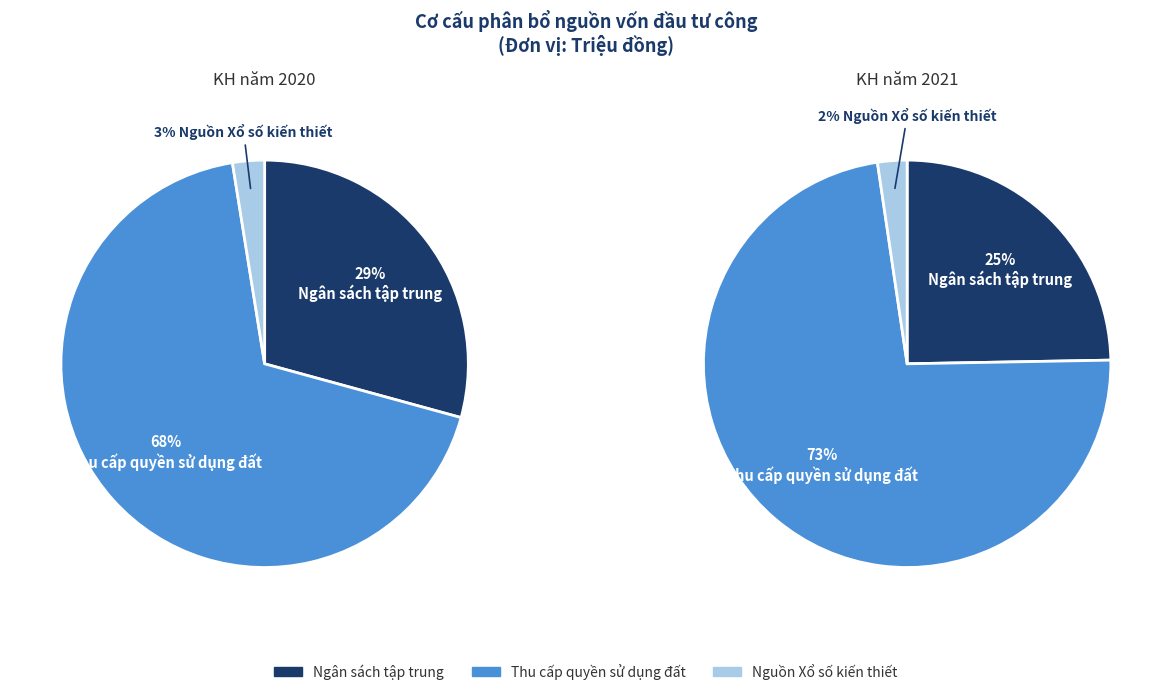

To the nearest percent, what is the difference between the largest and smallest slice percentages?

71%